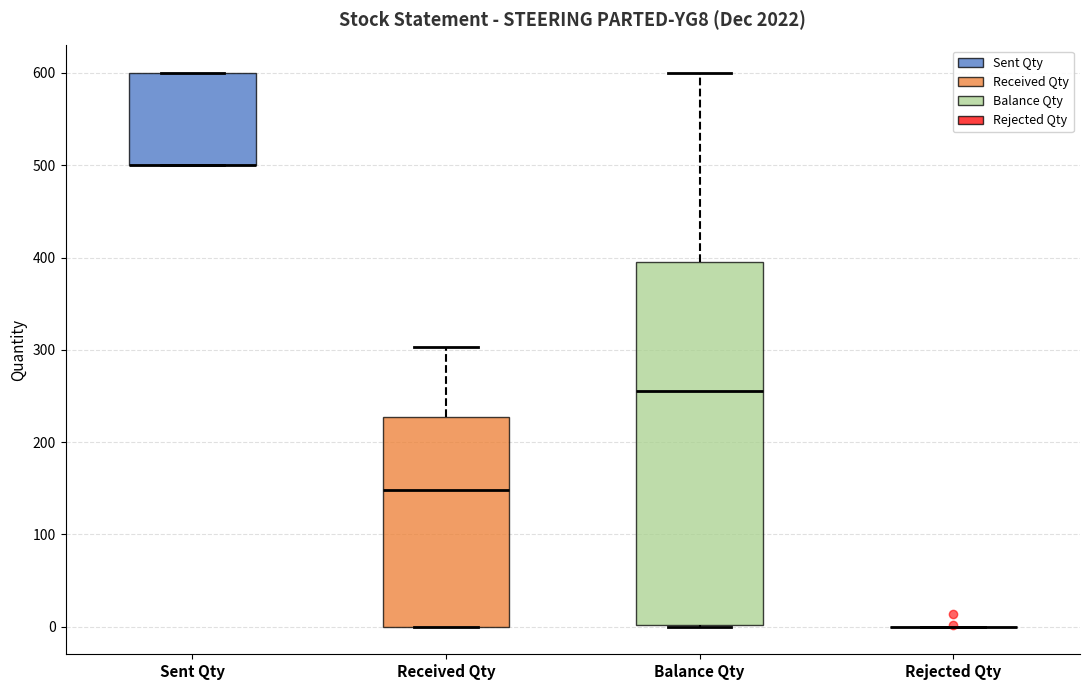

Where is the lower edge of the box for Sent Qty on the y-axis? The values are not printed on the chart, so give them approximately, as read against the axis.

500